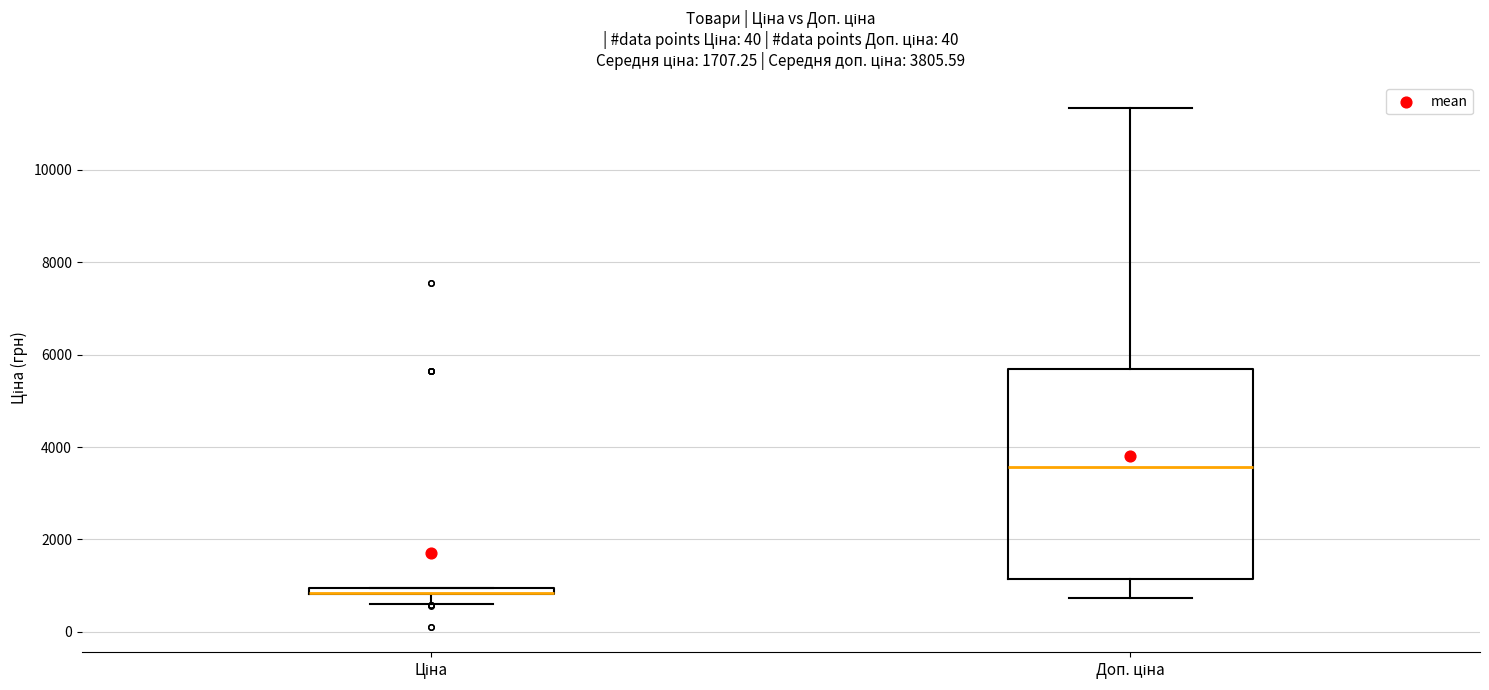

Which box is the tallest, from its lower edge to its upper edge?

Доп. ціна